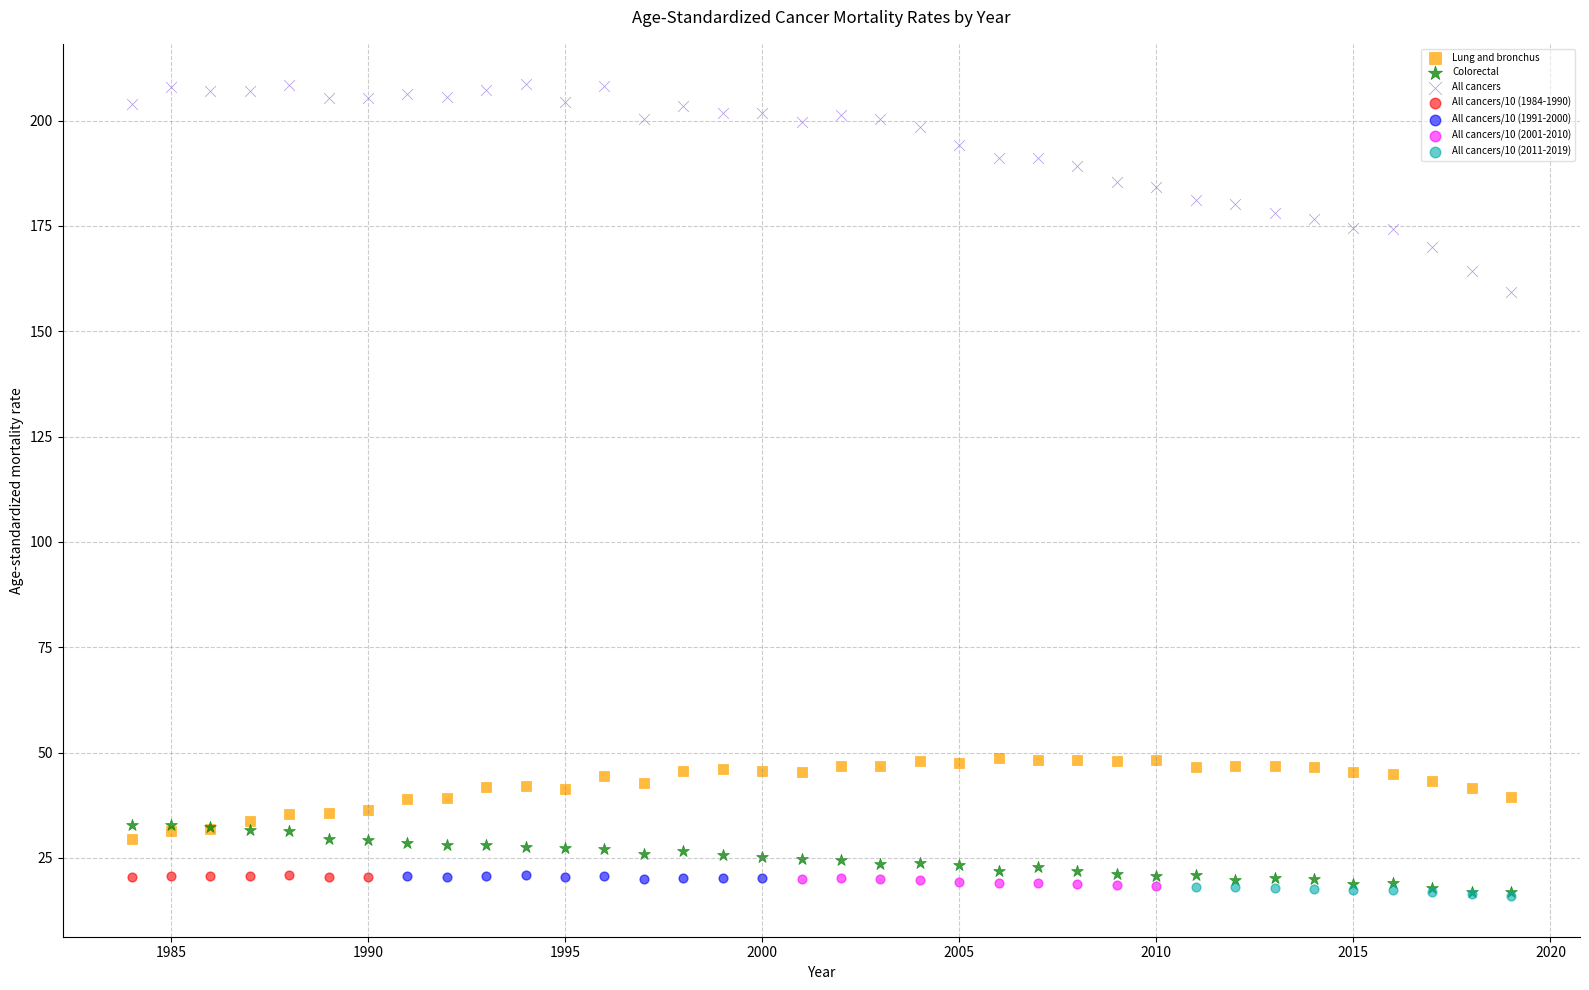

Which series has the largest Y range (max minus min)?

All cancers